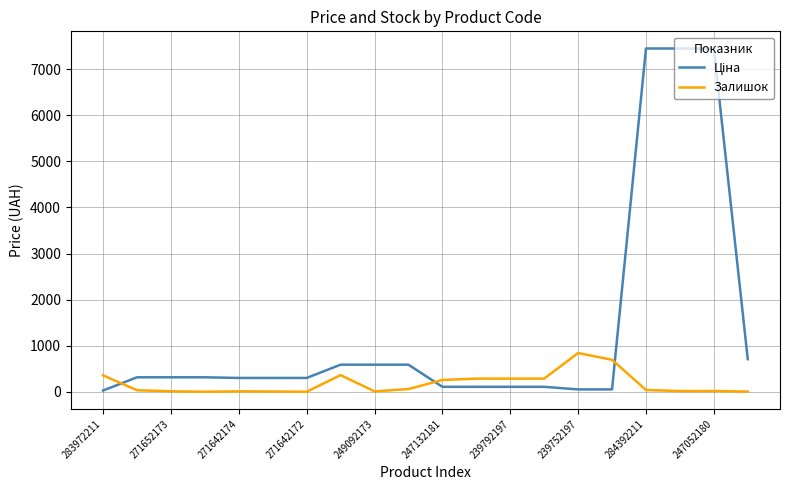

What is the value of the Залишок point at the 11th from the left?

260.0